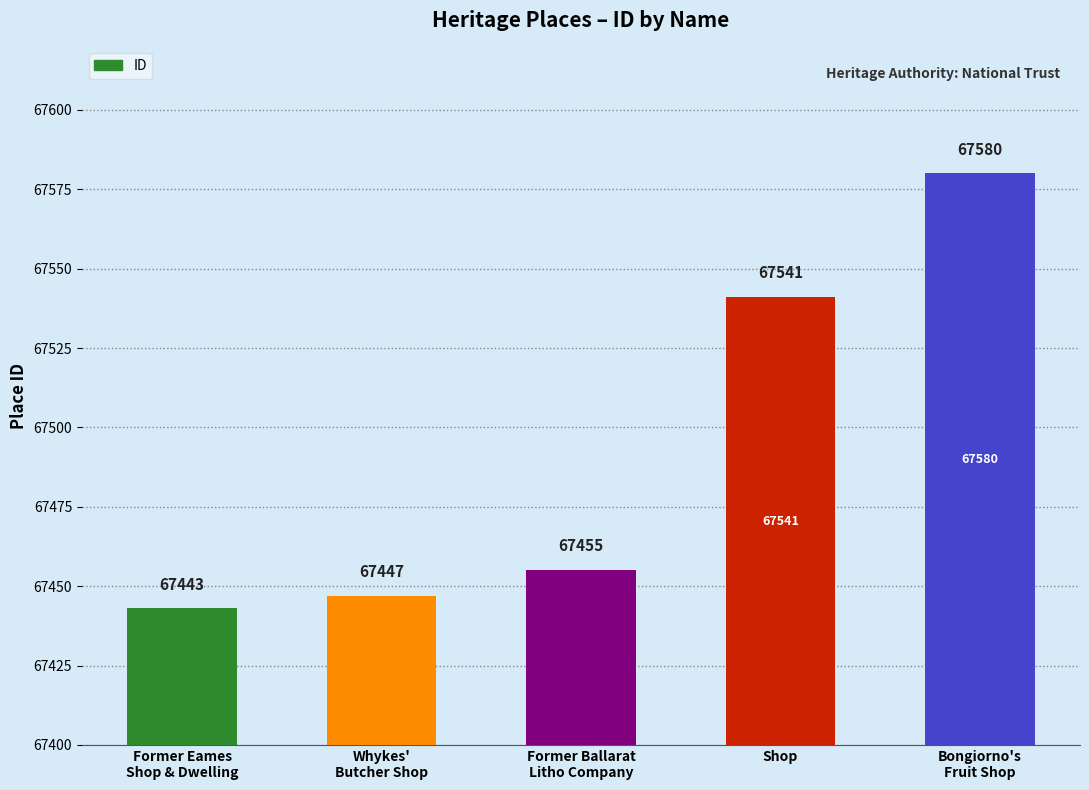

Approximately how many times larger is the value at Former Ballarat
Litho Company compared to Former Eames
Shop & Dwelling?

1.0